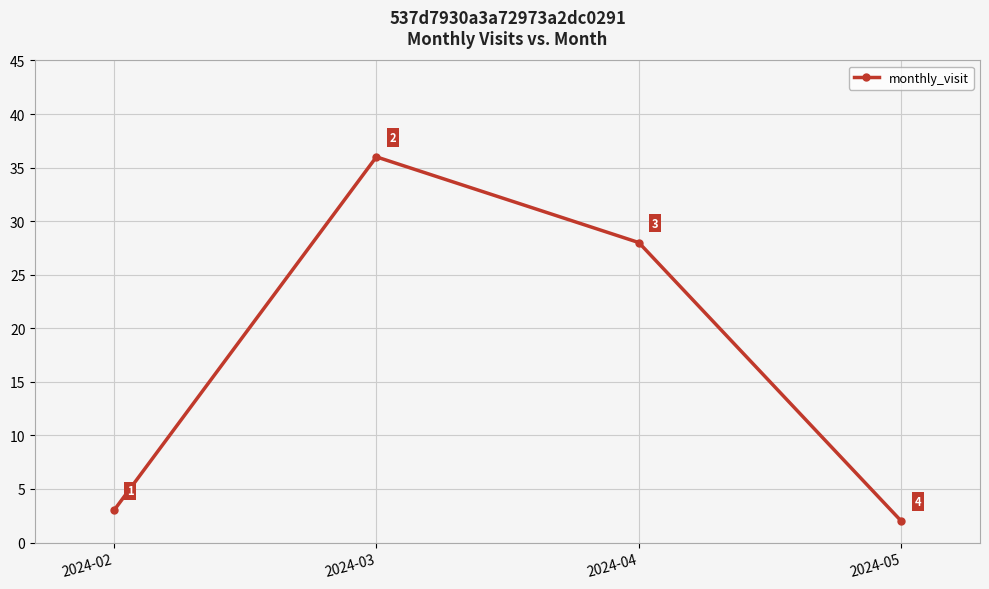

Reading right to left, extract all data points from this chart.

2	28	36	3